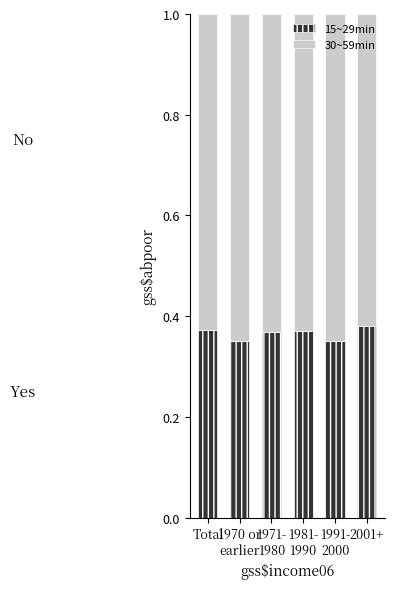

Count the 15~29min values in the range 0 to 1.

6